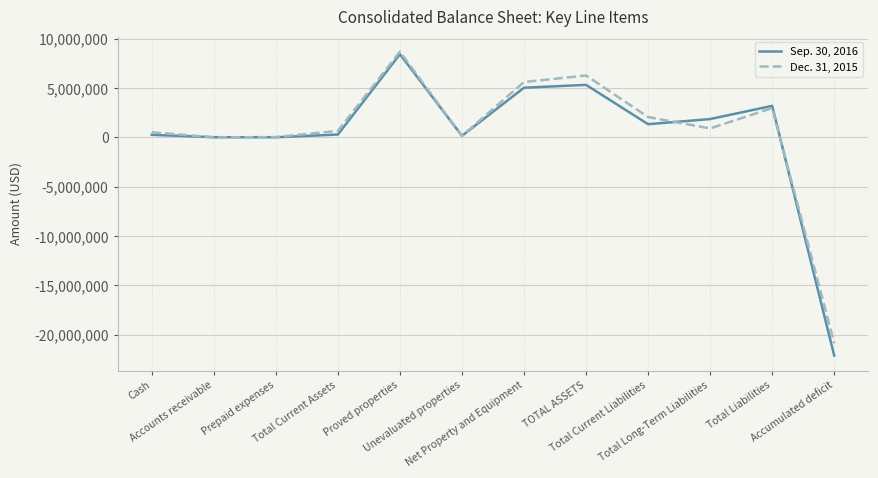

List the series in order of their peak value, lowest first.

Sep. 30, 2016, Dec. 31, 2015